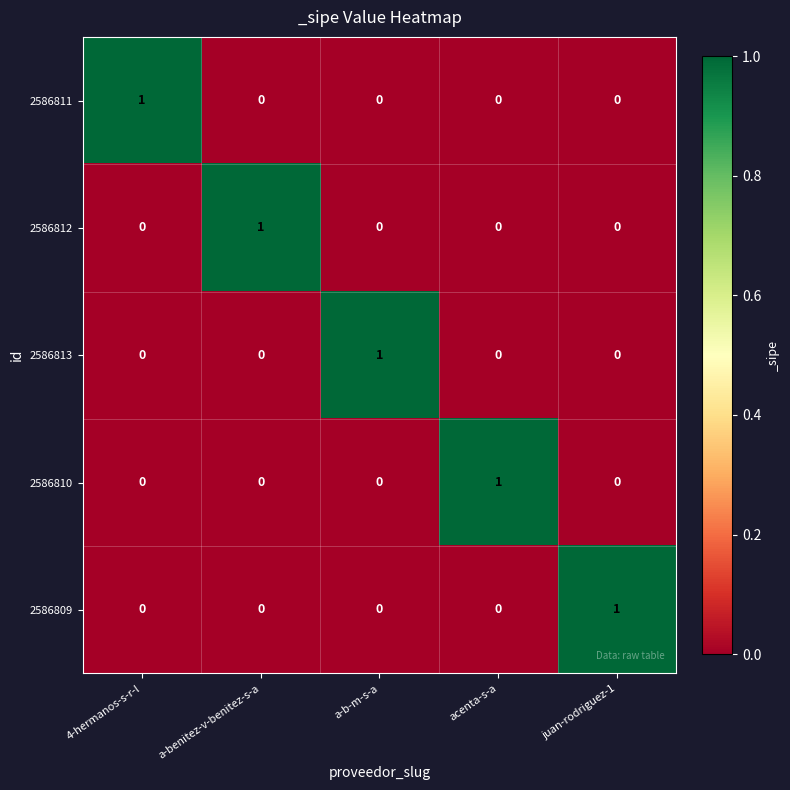

How many categories are shown in the chart?

5